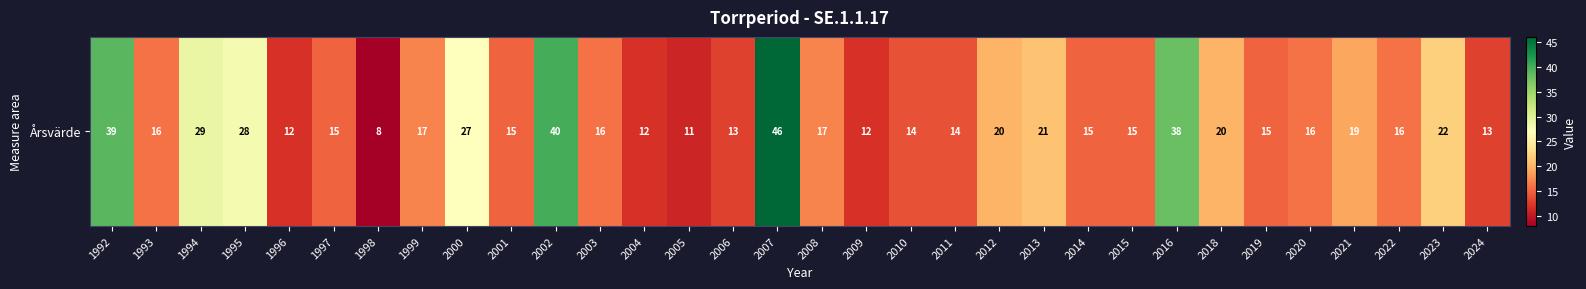

List the labels in order of value, largest first.

2007, 2002, 1992, 2016, 1994, 1995, 2000, 2023, 2013, 2012, 2018, 2021, 1999, 2008, 1993, 2003, 2020, 2022, 1997, 2001, 2014, 2015, 2019, 2010, 2011, 2006, 2024, 1996, 2004, 2009, 2005, 1998